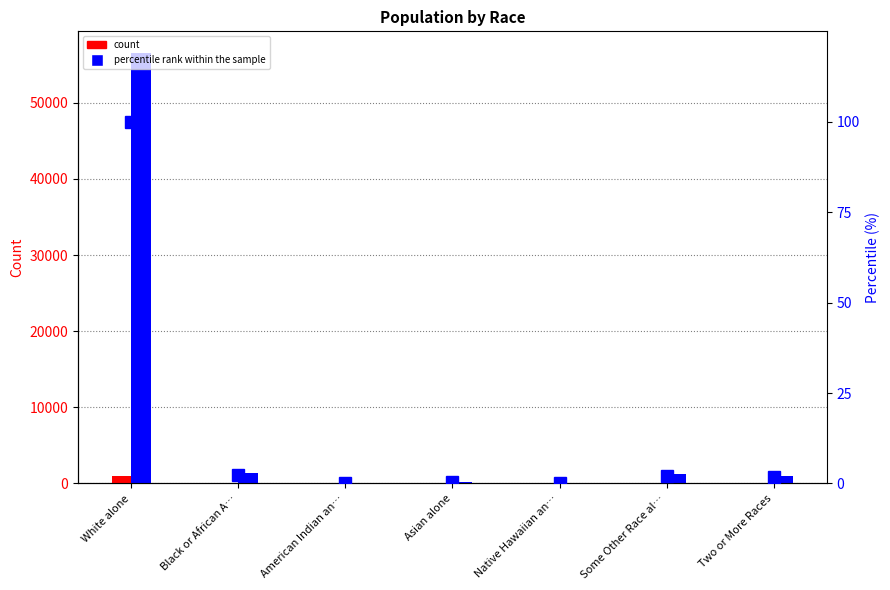

At which category does the chart reach its minimum across all series?

Asian alone